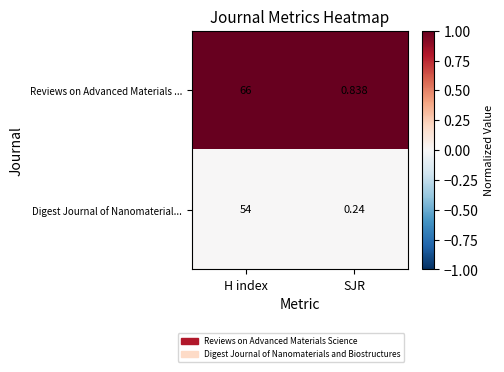

Which label corresponds to the largest value in the chart?

H index